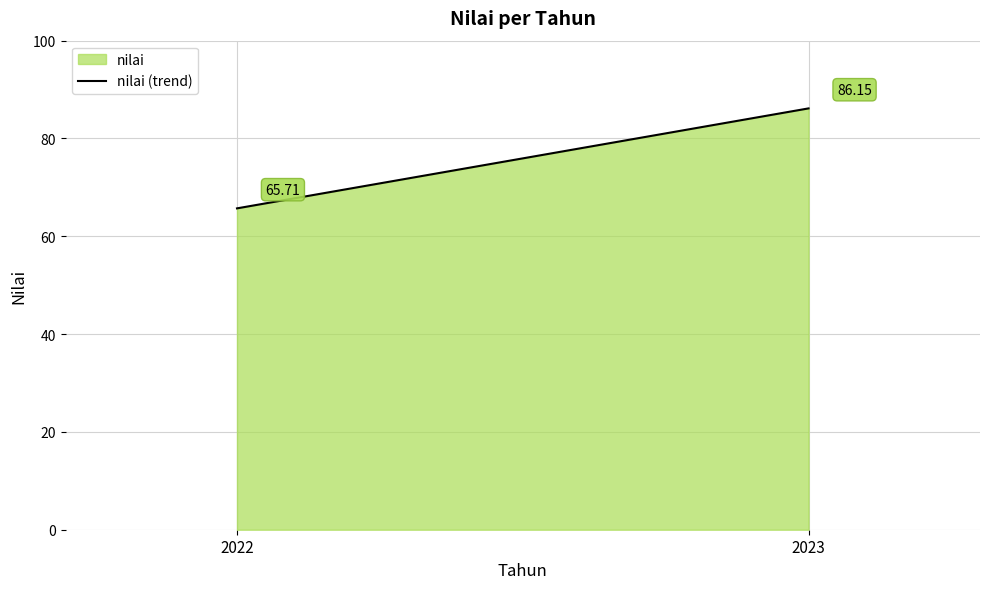

Is it true that the value at 2022 is 65.7?

True